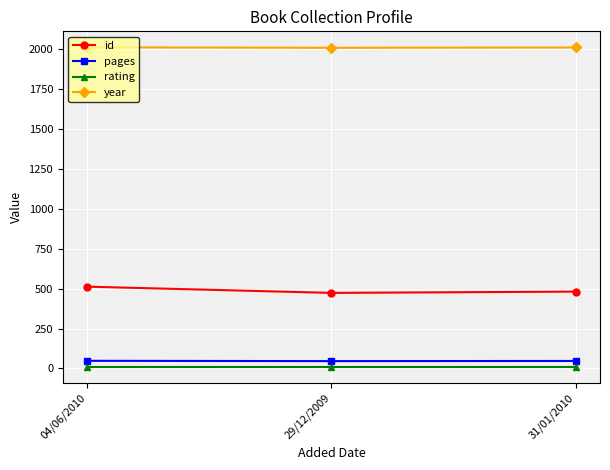

True or false: pages has a value of 47 at 31/01/2010.

True